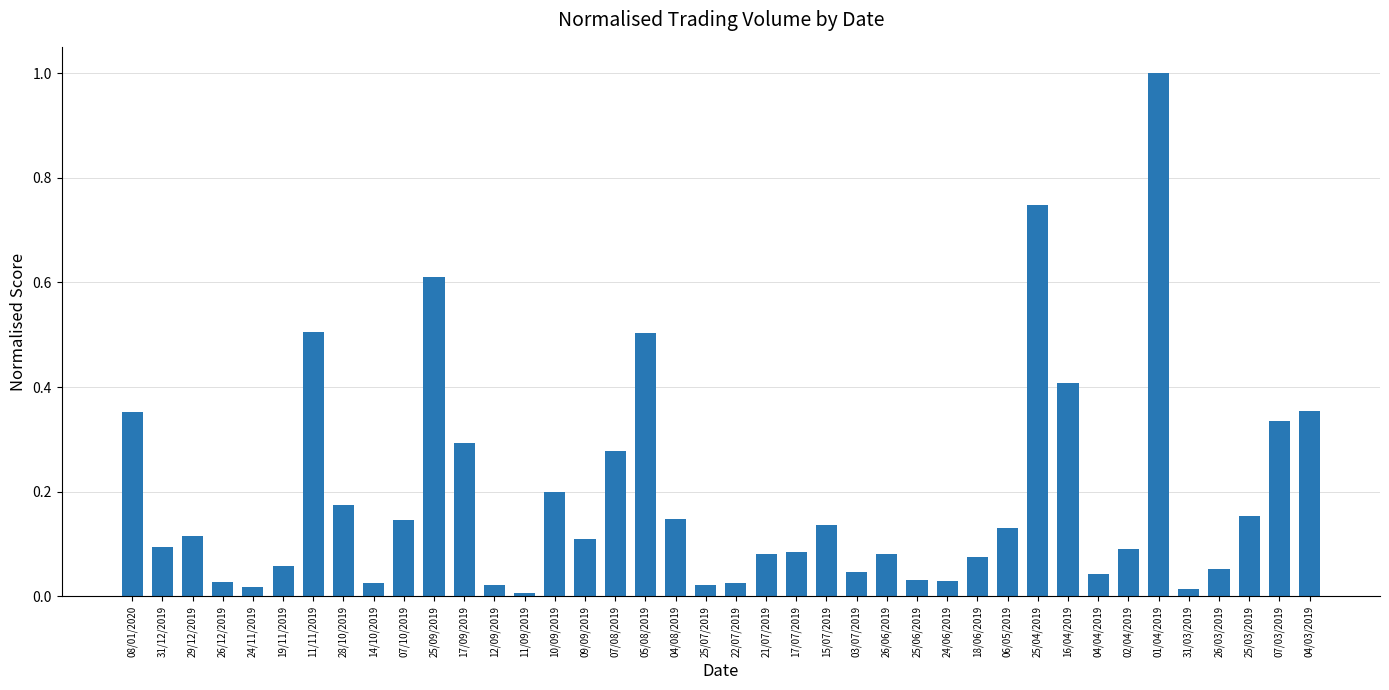

Between 11/09/2019 and 07/08/2019, which is larger?

07/08/2019